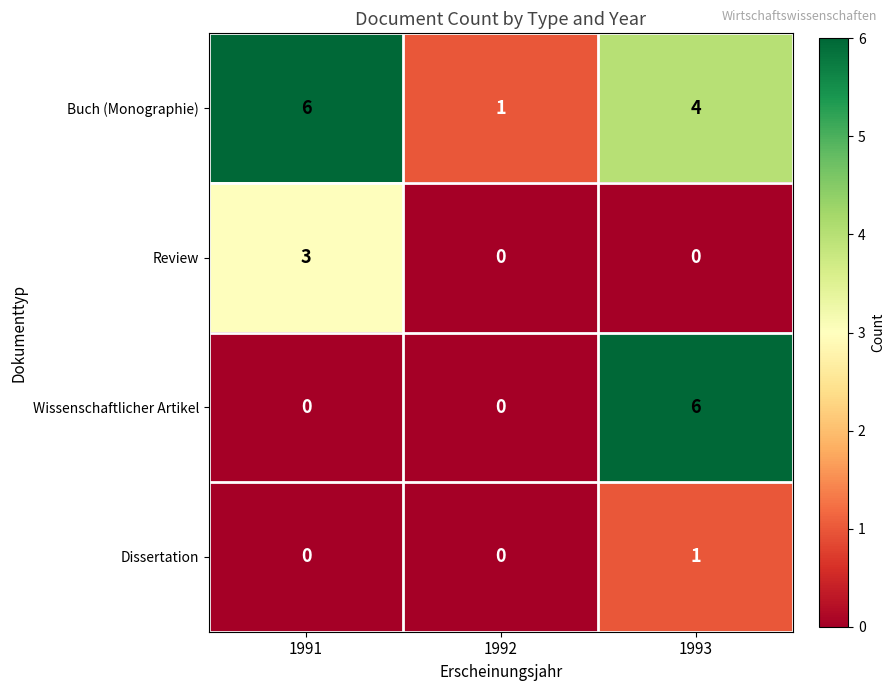

Reading left to right, transcribe all the data shown in this chart.

Buch (Monographie): 6	1	4
Review: 3	0	0
Wissenschaftlicher Artikel: 0	0	6
Dissertation: 0	0	1